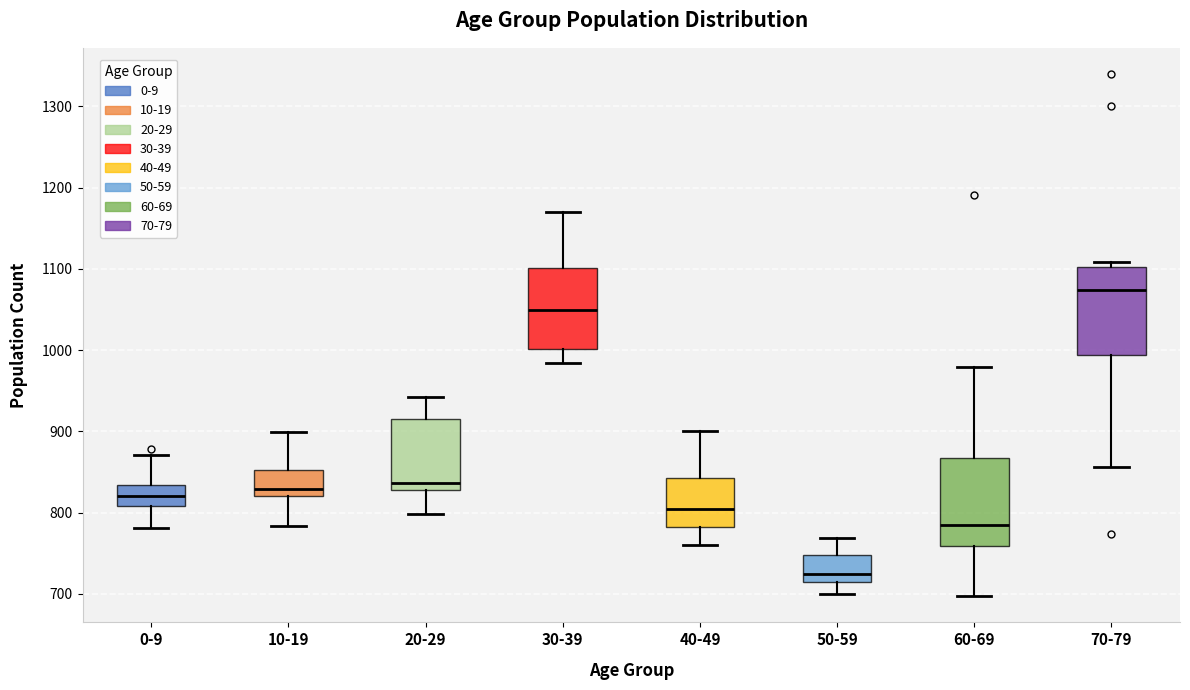

Reading left to right, read every box against the y-axis: the position of its median line, the range the box covers, and the ends of its whiskers. The values are not printed on the chart, so give them approximately, as read against the axis.

0-9: median 820, box 810 to 830, whiskers 780 to 870
10-19: median 830, box 820 to 850, whiskers 780 to 900
20-29: median 840, box 830 to 920, whiskers 800 to 940
30-39: median 1050, box 1000 to 1100, whiskers 980 to 1170
40-49: median 810, box 780 to 840, whiskers 760 to 900
50-59: median 730, box 710 to 750, whiskers 700 to 770
60-69: median 780, box 760 to 870, whiskers 700 to 980
70-79: median 1070, box 990 to 1100, whiskers 860 to 1110